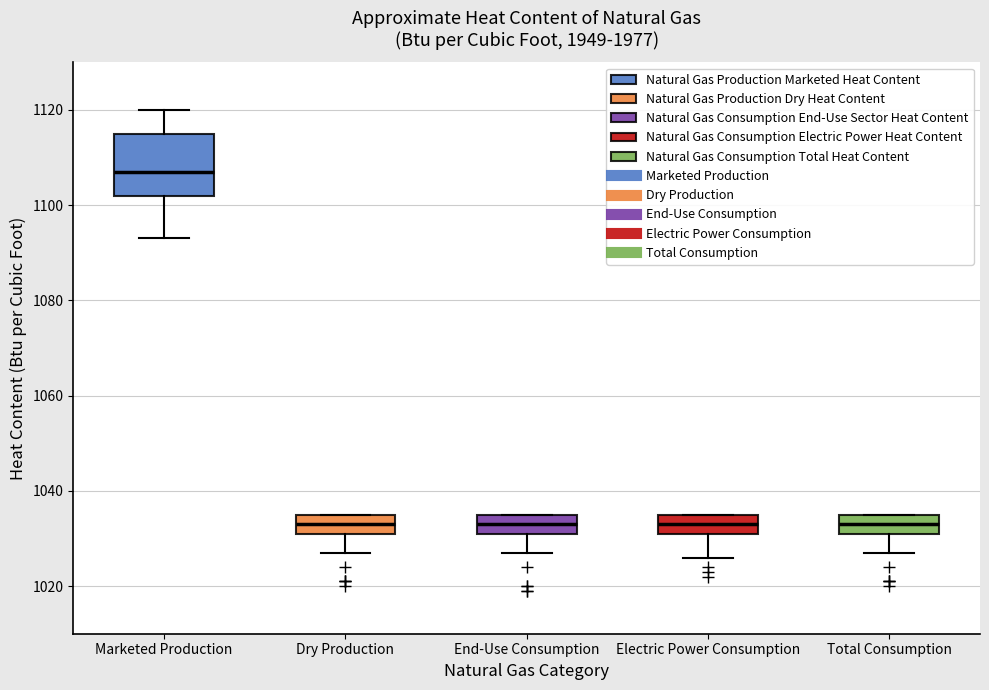

Where does the lower whisker of the box for Marketed Production end on the y-axis? The values are not printed on the chart, so give them approximately, as read against the axis.

1094